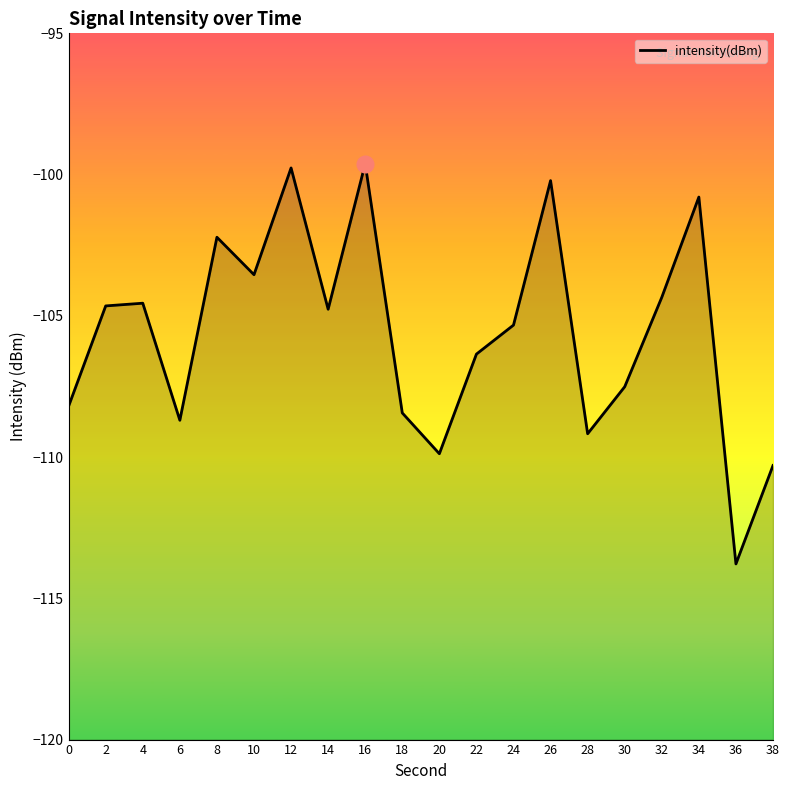

List the labels in order of value, largest first.

16, 12, 26, 34, 8, 10, 32, 4, 2, 14, 24, 22, 30, 0, 18, 6, 28, 20, 38, 36